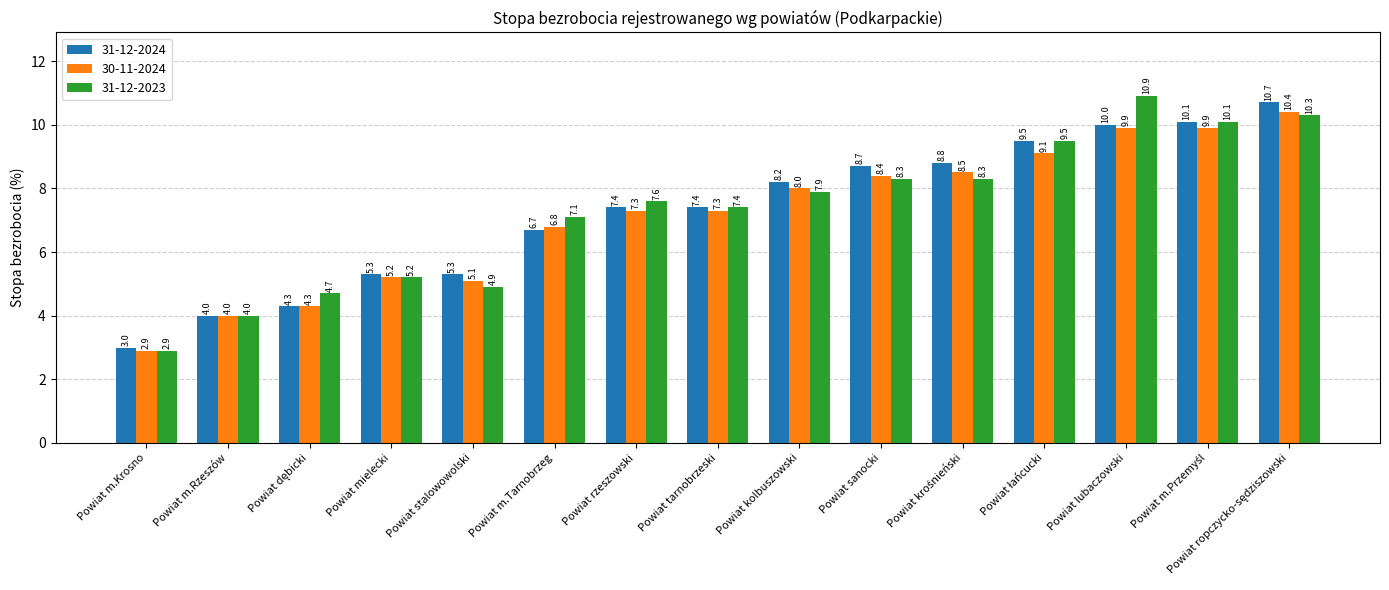

What is the total value across all series at Powiat m.Tarnobrzeg?

20.6